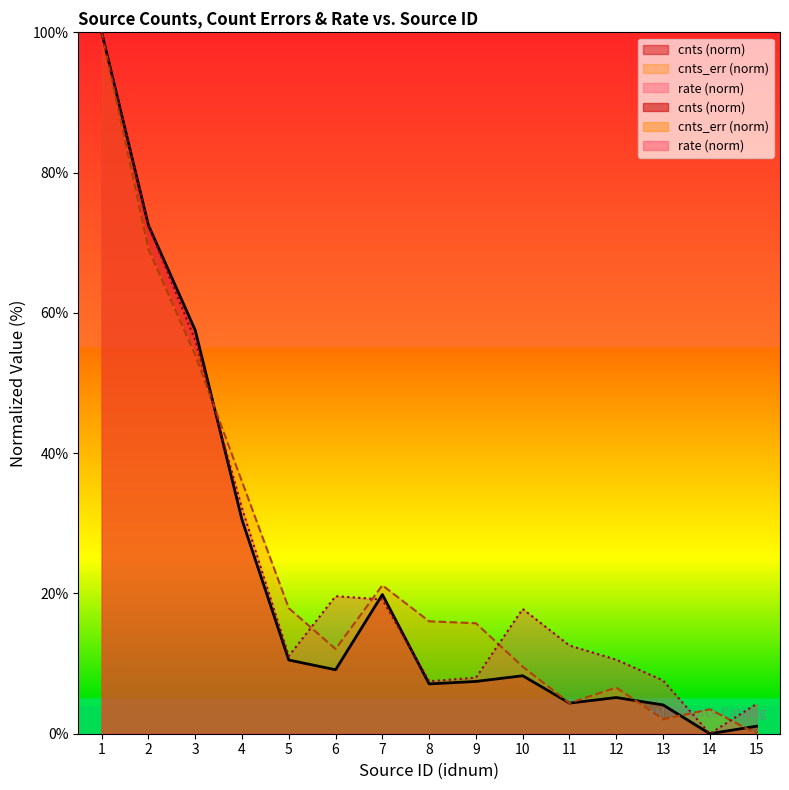

What are all the series names shown in the legend?

cnts, cnts_err, rate